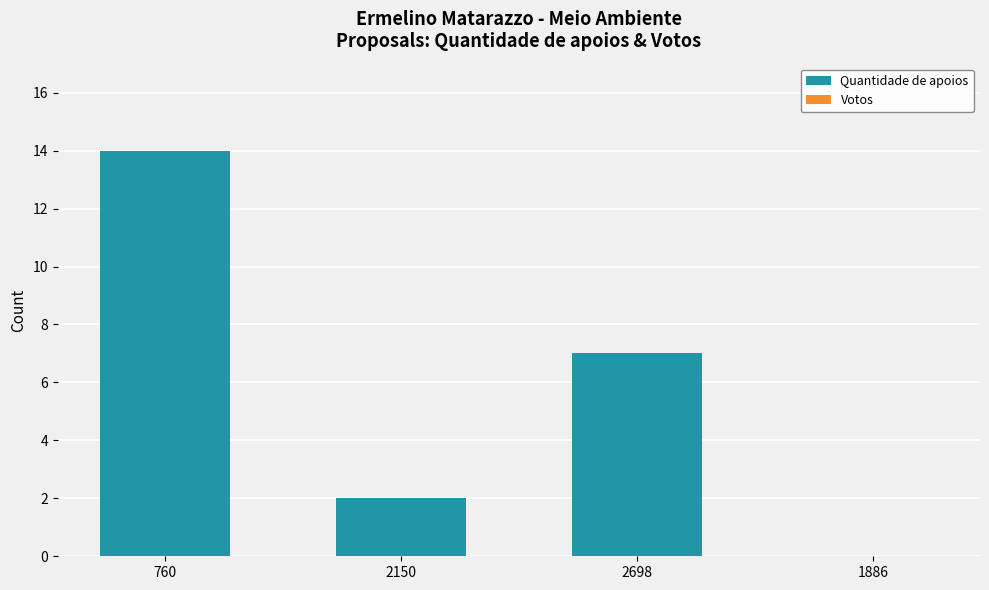

How many categories are shown in the chart?

4